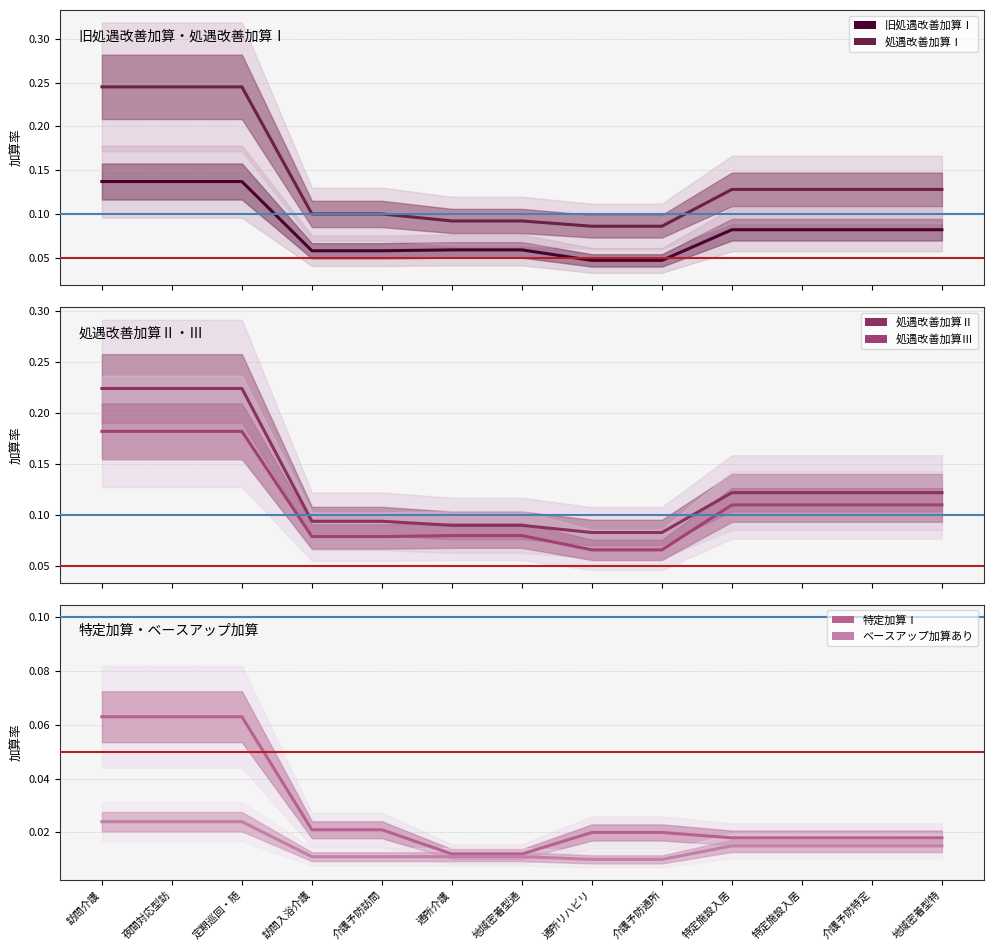

Reading right to left, transcribe all the data shown in this chart.

旧処遇改善加算Ⅰ: 0.1	0.1	0.1	0.1	0.0	0.0	0.1	0.1	0.1	0.1	0.1	0.1	0.1
処遇改善加算Ⅰ: 0.1	0.1	0.1	0.1	0.1	0.1	0.1	0.1	0.1	0.1	0.2	0.2	0.2
処遇改善加算Ⅱ: 0.1	0.1	0.1	0.1	0.1	0.1	0.1	0.1	0.1	0.1	0.2	0.2	0.2
処遇改善加算Ⅲ: 0.1	0.1	0.1	0.1	0.1	0.1	0.1	0.1	0.1	0.1	0.2	0.2	0.2
特定加算Ⅰ: 0.0	0.0	0.0	0.0	0.0	0.0	0.0	0.0	0.0	0.0	0.1	0.1	0.1
ベースアップ加算あり: 0.0	0.0	0.0	0.0	0.0	0.0	0.0	0.0	0.0	0.0	0.0	0.0	0.0